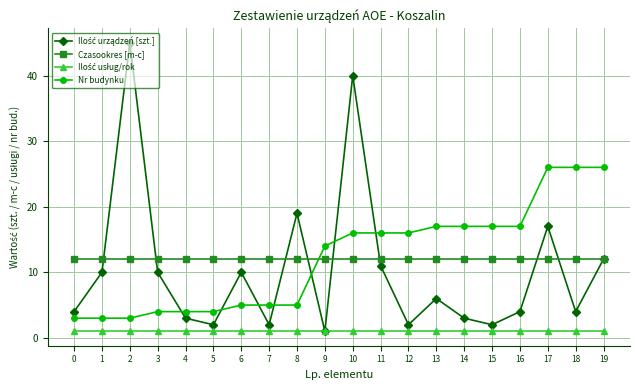

What is the greatest value displayed?

45